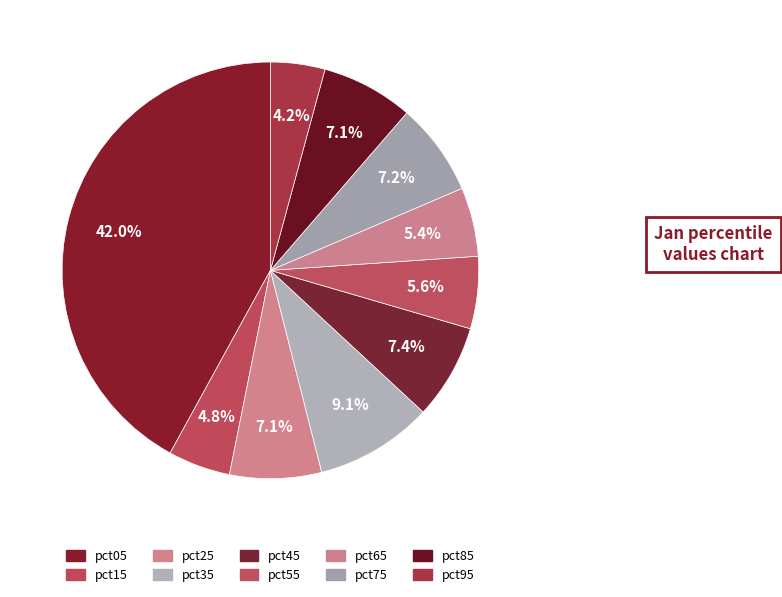

To the nearest percent, what is the difference between the largest and smallest slice percentages?

38%